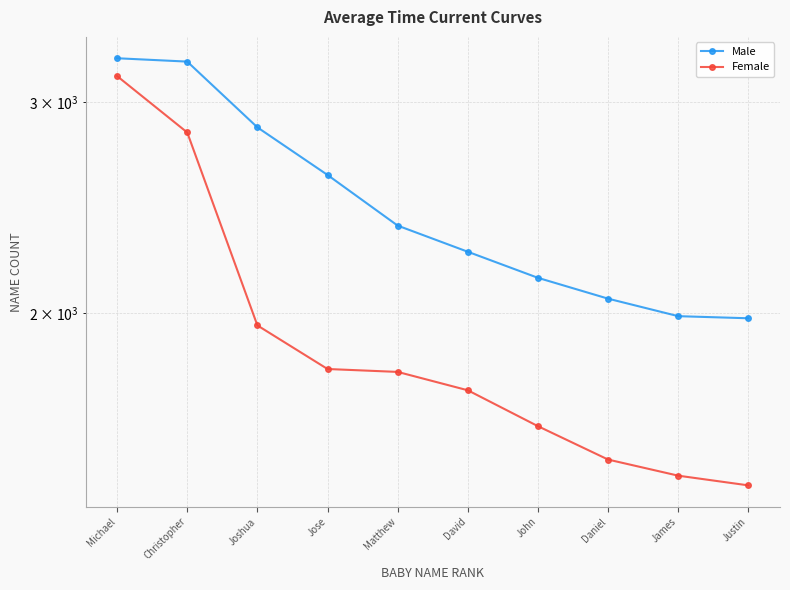

What is the difference between the maximum and minimum values in the Female series?

1718